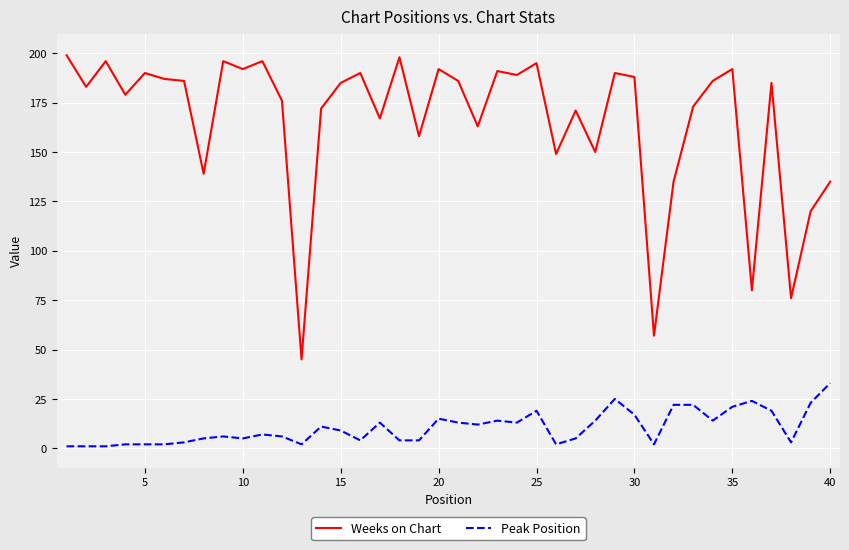

What is the difference between the maximum and minimum values in the Weeks on Chart series?

154